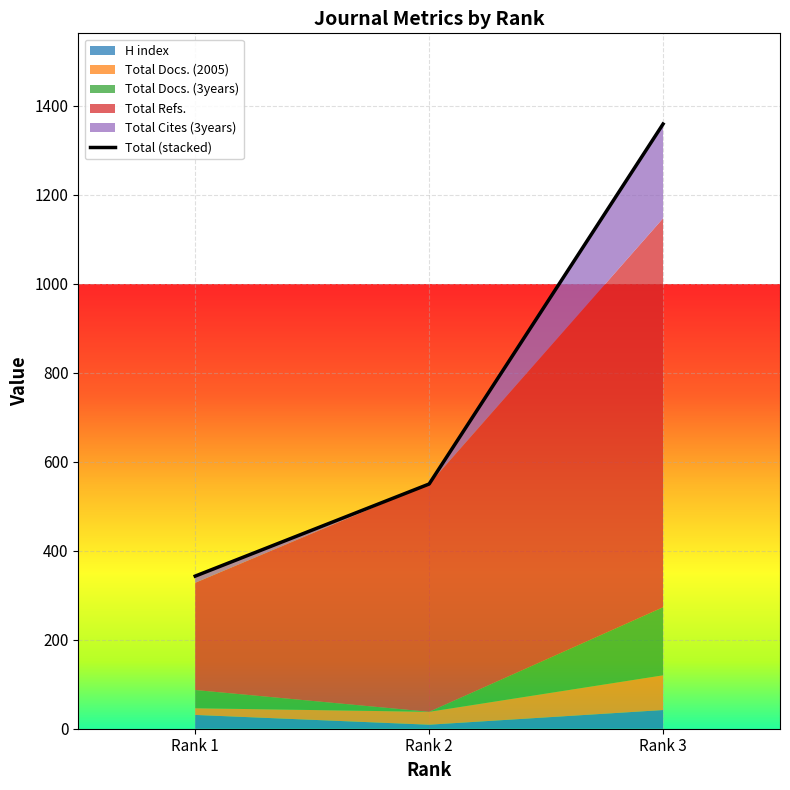

How many values in the Total Docs. (2005) series are below 29?

1